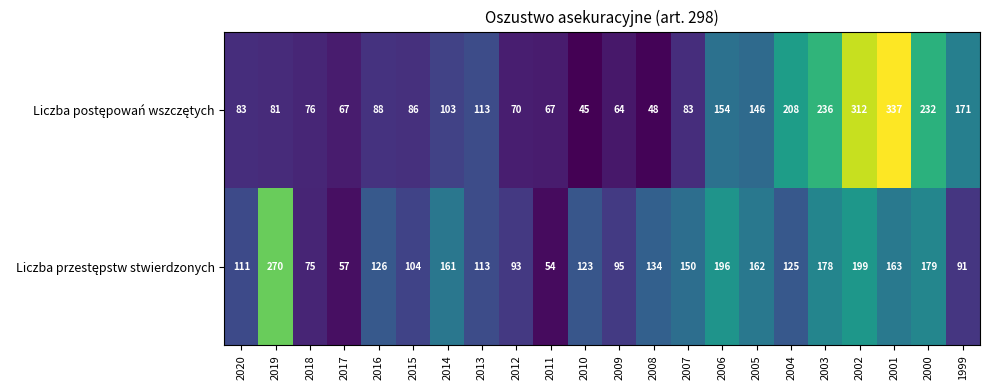

What is the total value across all series at 2016?

214